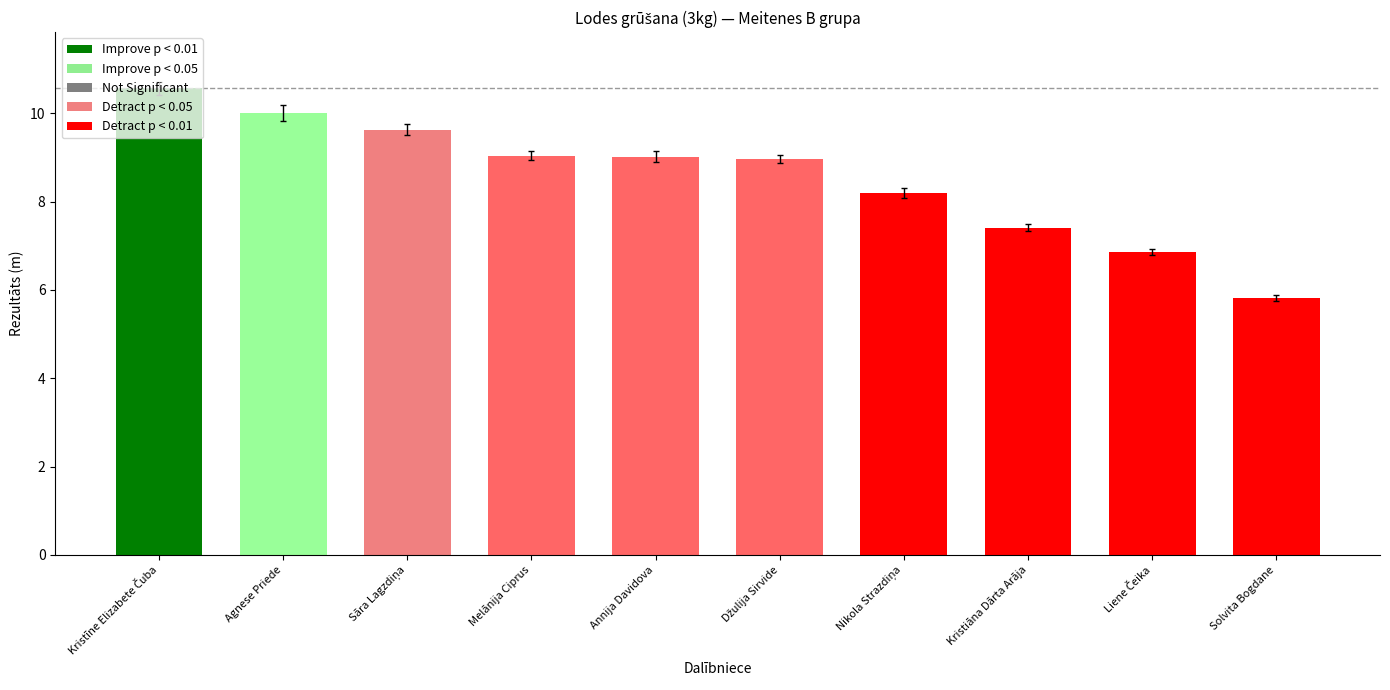

List the labels in order of value, largest first.

Kristīne Elizabete Čuba, Agnese Priede, Sāra Lagzdiņa, Annija Davidova, Melānija Ciprus, Džulija Sirvide, Nikola Strazdiņa, Kristiāna Dārta Arāja, Liene Čeika, Solvita Bogdane